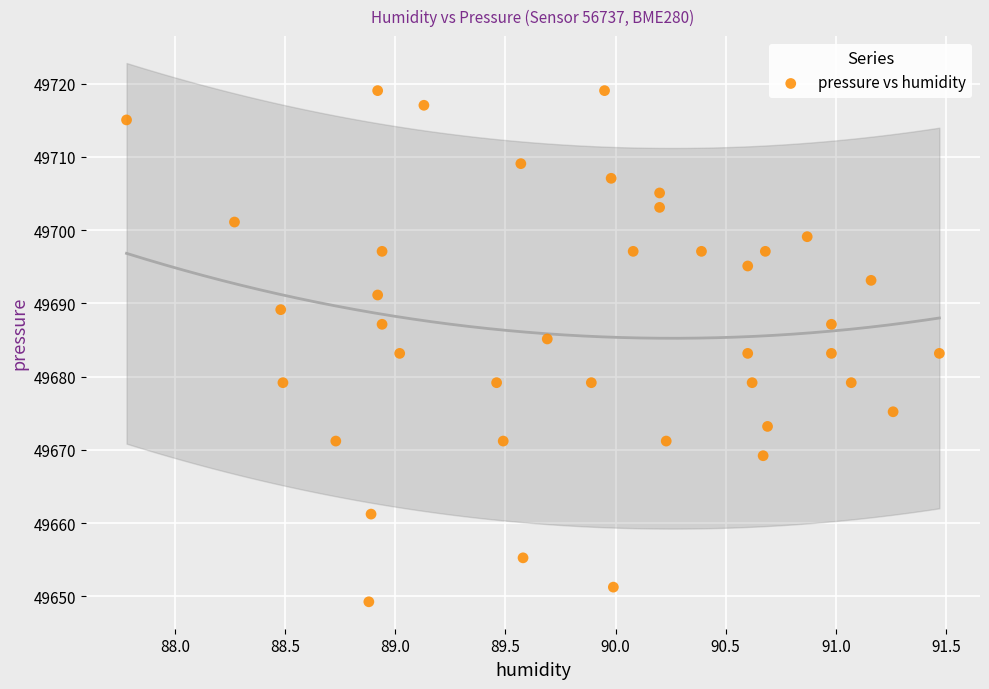

What is the range of Y values (max minus min)?

69.8